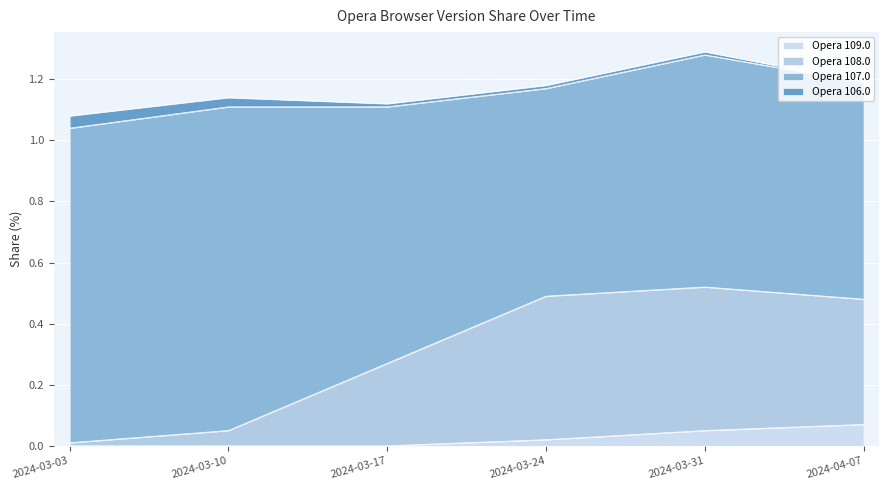

The value of Opera 109.0 at 2024-03-03 is 0.0. True or false?

True